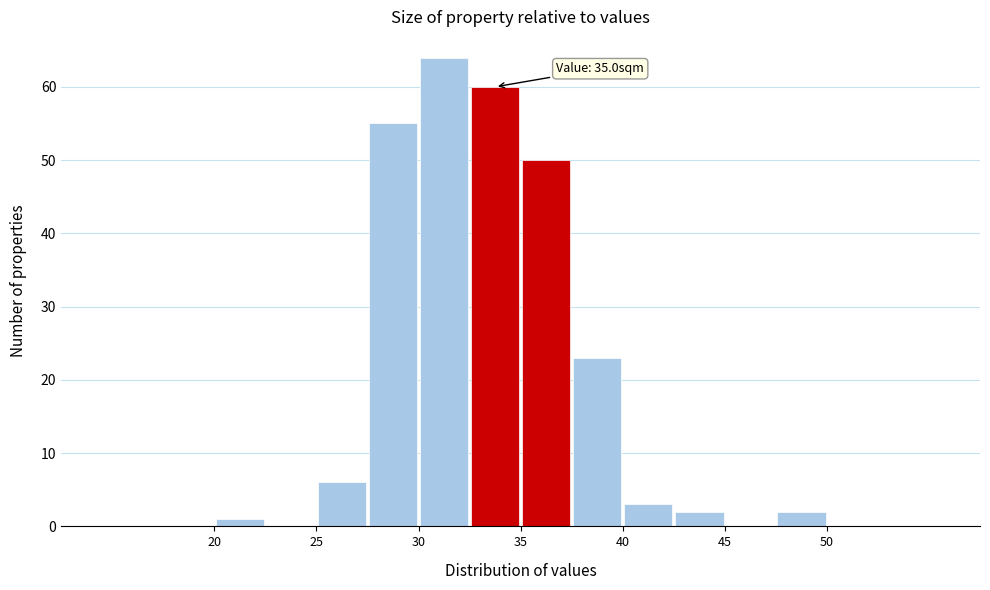

Over which range of the x-axis is the bar tallest?

30.0 to 32.5